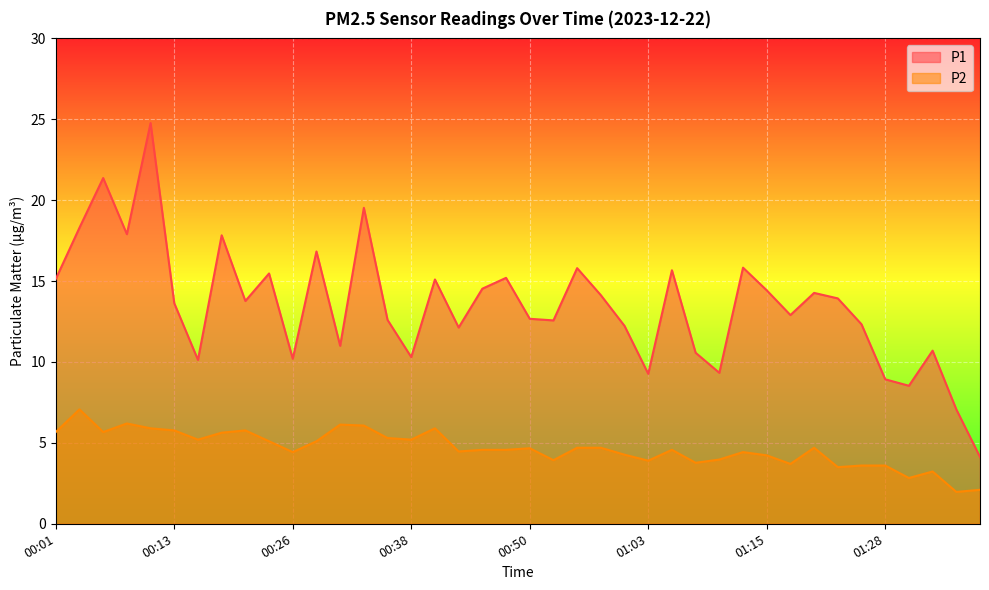

How many values in the P1 series are below 13?

19